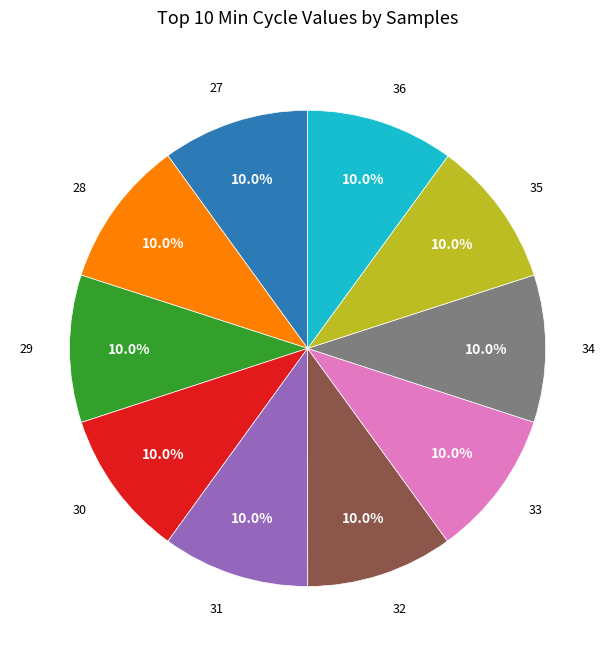

Is there a majority slice in this chart?

No